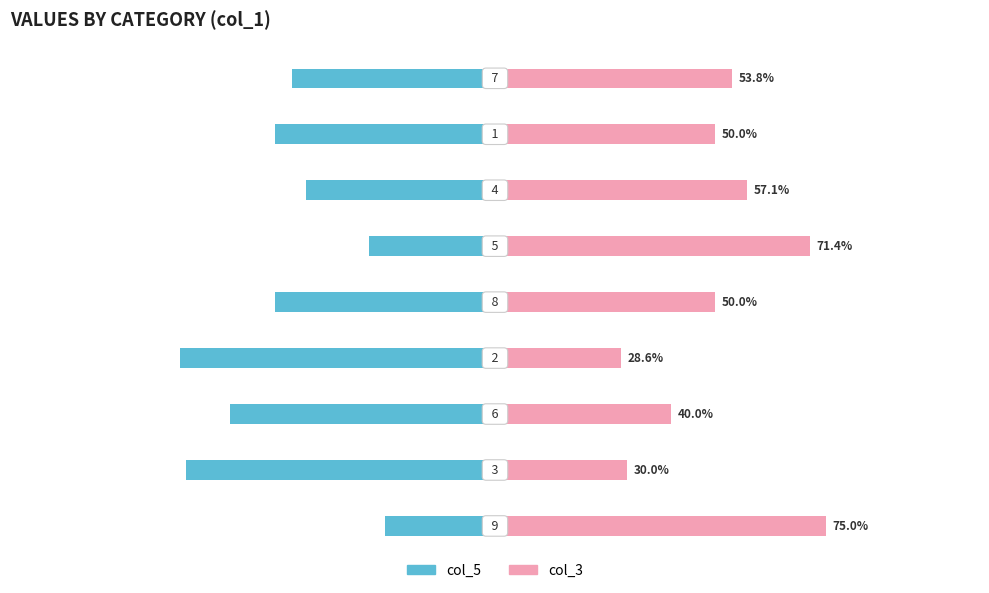

Which series has the largest range (max minus min)?

col_5 (Owner-occupied)